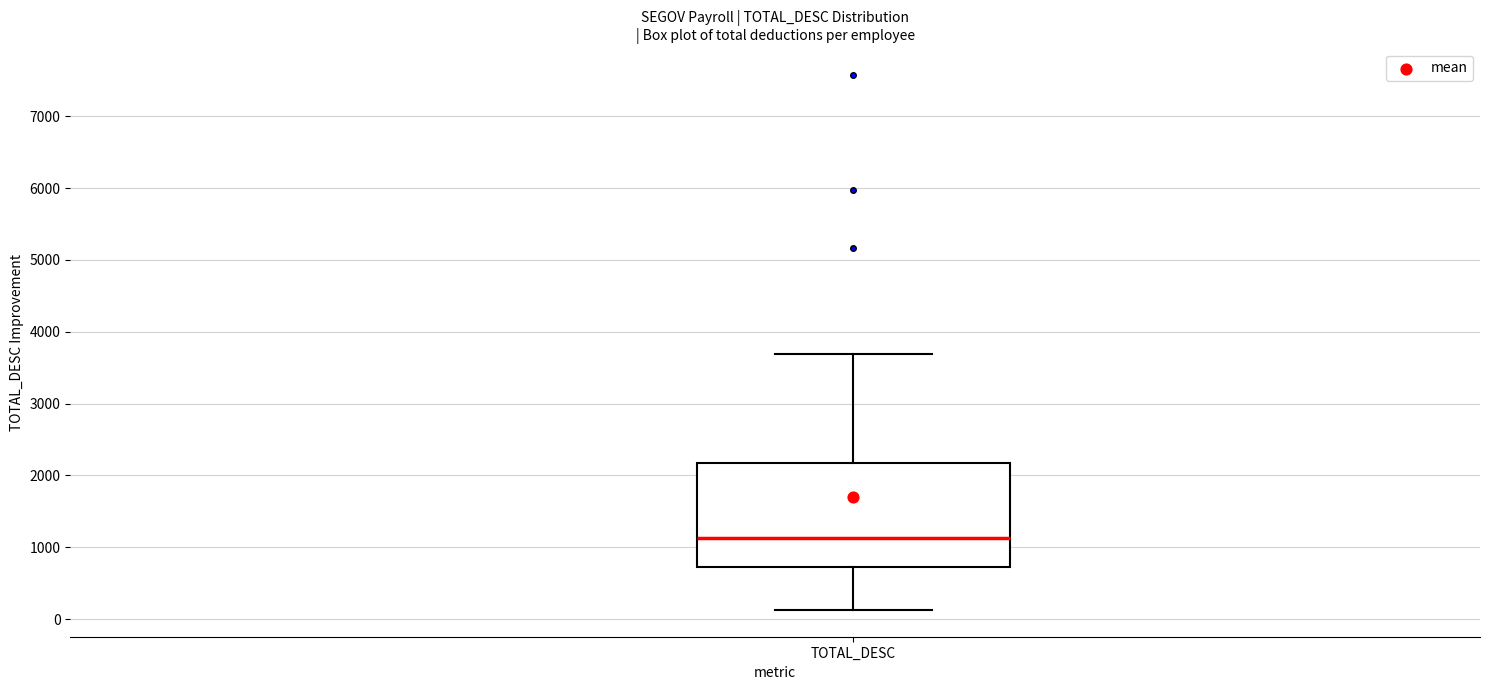

Read this box plot against the y-axis: the position of the median line, the range covered by the box, and the ends of both whiskers. The values are not printed on the chart, so give them approximately, as read against the axis.

median 1100, box 700 to 2200, whiskers 100 to 3700